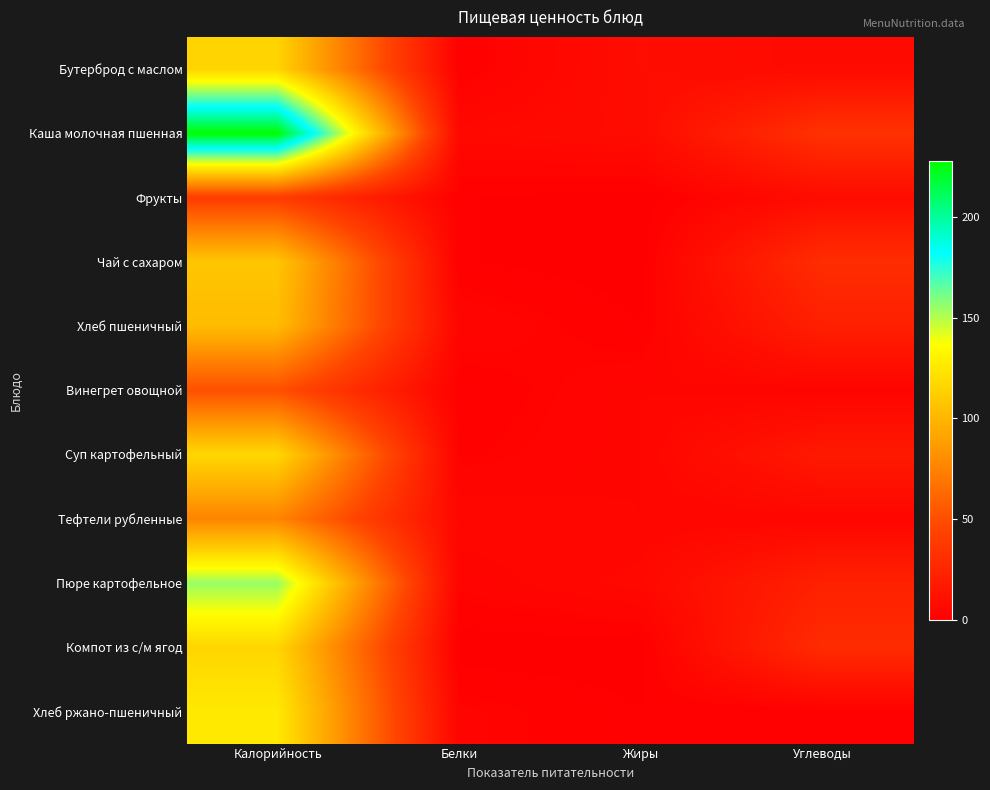

What is the total value across all series at Белки?

27